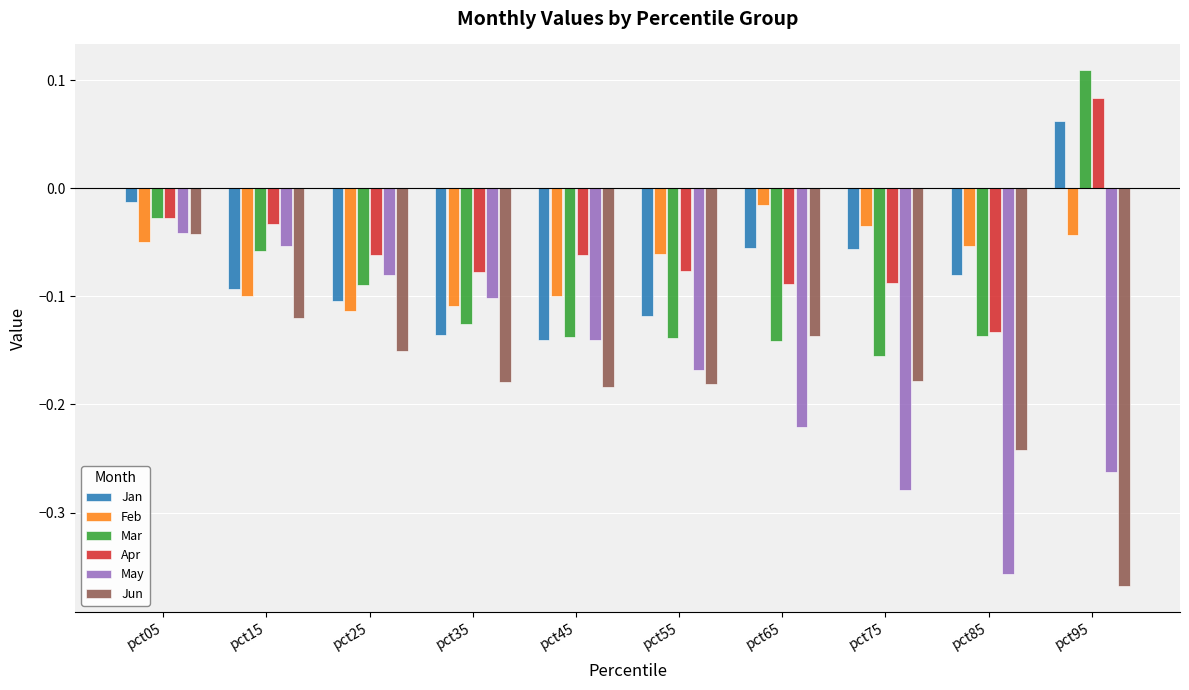

True or false: Feb has a value of -0.1 at pct85.

True